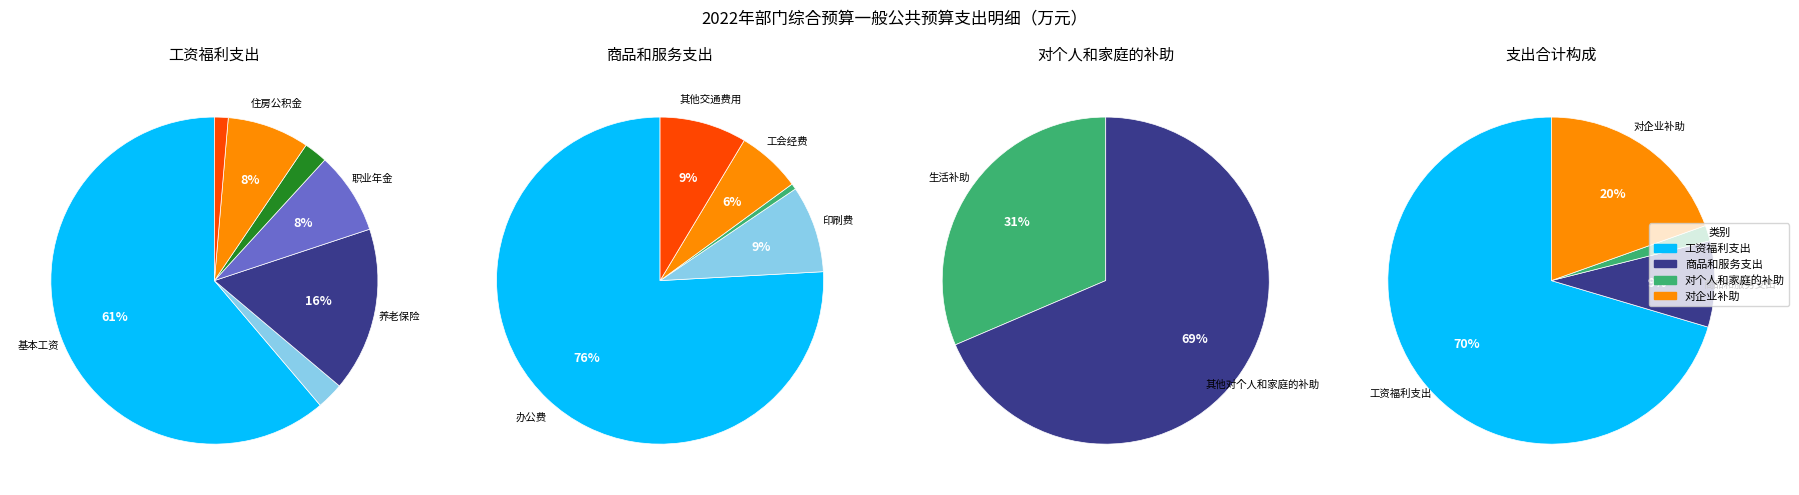

What is the majority slice?

工资福利支出